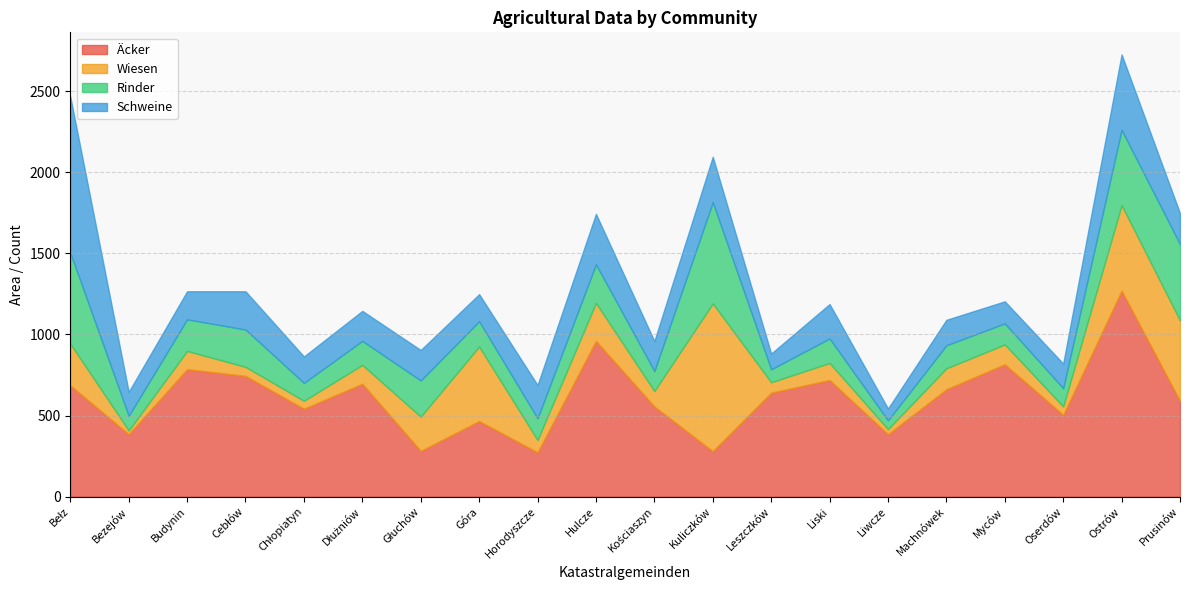

Reading right to left, extract all data points from this chart.

Äcker: Prusinów=590	Ostrów=1270	Oserdów=504	Myców=816	Machnówek=662	Liwcze=385	Liski=719	Leszczków=641	Kuliczków=280	Kościaszyn=556	Hulcze=960	Horodyszcze=273	Góra=466	Głuchów=282	Dłużniów=696	Chłopiatyn=542	Cebłów=744	Budynin=786	Bezejów=385	Bełz=686
Wiesen: Prusinów=496	Ostrów=527	Oserdów=52	Myców=122	Machnówek=129	Liwcze=31	Liski=105	Leszczków=64	Kuliczków=911	Kościaszyn=95	Hulcze=234	Horodyszcze=76	Góra=459	Głuchów=211	Dłużniów=116	Chłopiatyn=49	Cebłów=56	Budynin=112	Bezejów=23	Bełz=257
Rinder: Prusinów=470	Ostrów=464	Oserdów=112	Myców=130	Machnówek=142	Liwcze=54	Liski=151	Leszczków=80	Kuliczków=624	Kościaszyn=123	Hulcze=238	Horodyszcze=134	Góra=156	Głuchów=223	Dłużniów=148	Chłopiatyn=110	Cebłów=230	Budynin=195	Bezejów=90	Bełz=561
Schweine: Prusinów=191	Ostrów=465	Oserdów=152	Myców=136	Machnówek=157	Liwcze=73	Liski=212	Leszczków=97	Kuliczków=280	Kościaszyn=185	Hulcze=311	Horodyszcze=205	Góra=167	Głuchów=188	Dłużniów=185	Chłopiatyn=163	Cebłów=236	Budynin=173	Bezejów=148	Bełz=962